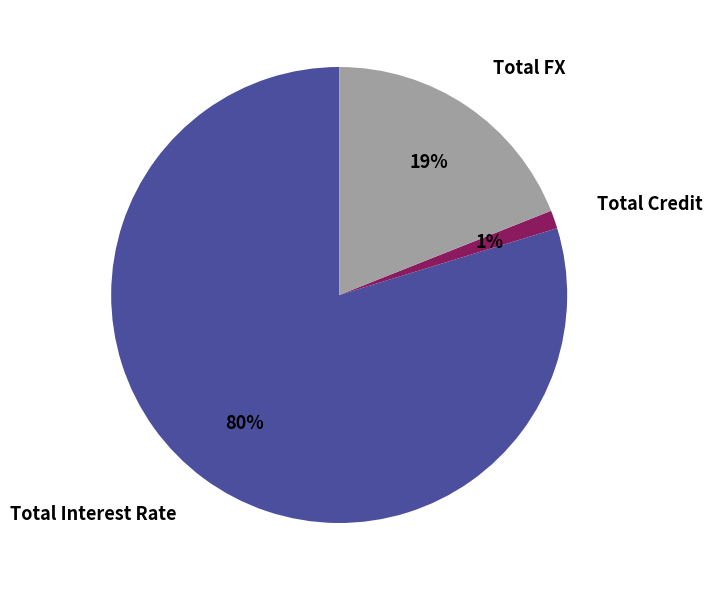

Between Total Credit and Total Interest Rate, which is larger?

Total Interest Rate